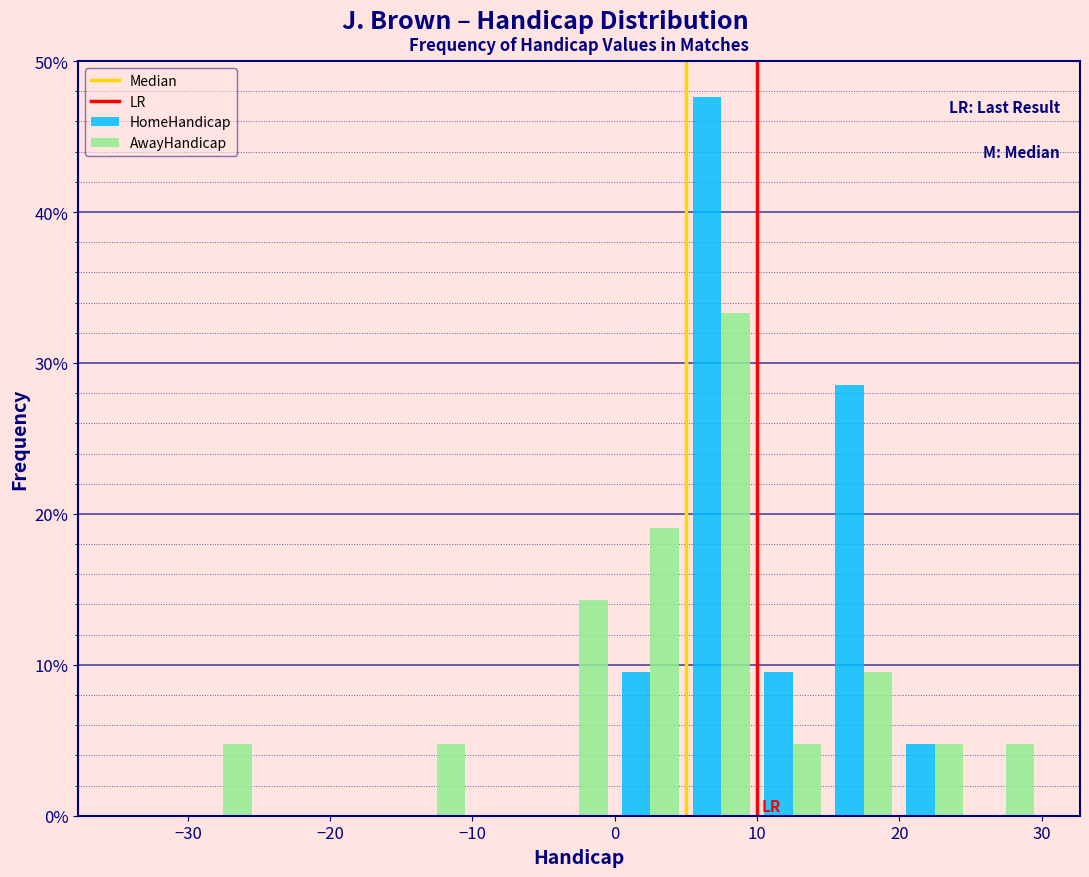

What is the height of the HomeHandicap bar covering 10 to 15 on the x-axis? The values are not printed on the chart, so give them approximately, as read against the axis.

10